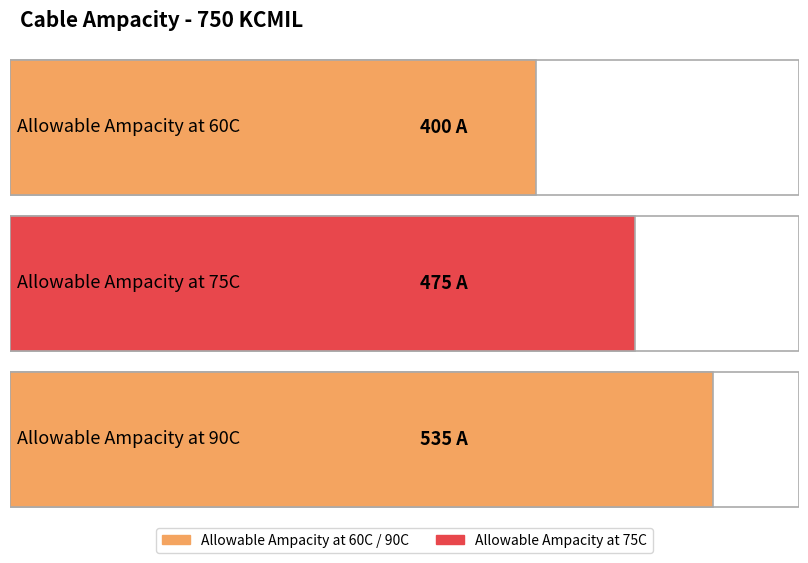

Reading left to right, list all the values displayed in this chart.

400	475	535